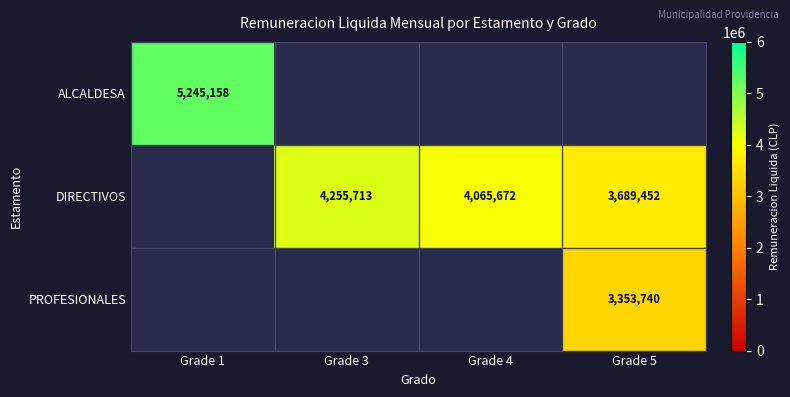

At which category does the chart reach its minimum across all series?

Grade 5